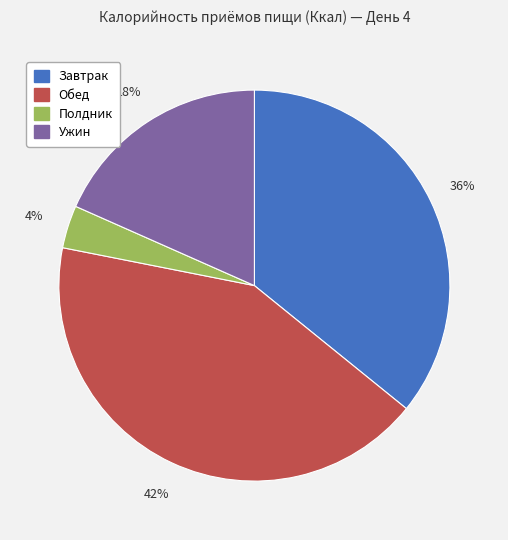

Is Полдник the majority of the pie?

No